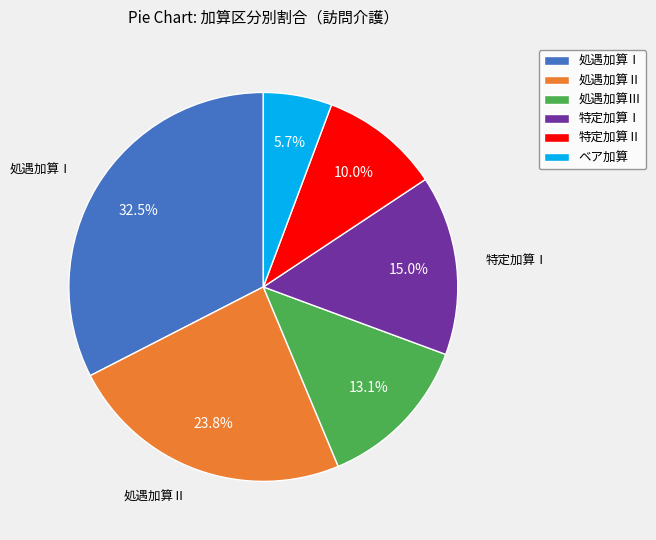

Which has a higher value, 処遇加算Ⅰ or 処遇加算Ⅲ?

処遇加算Ⅰ